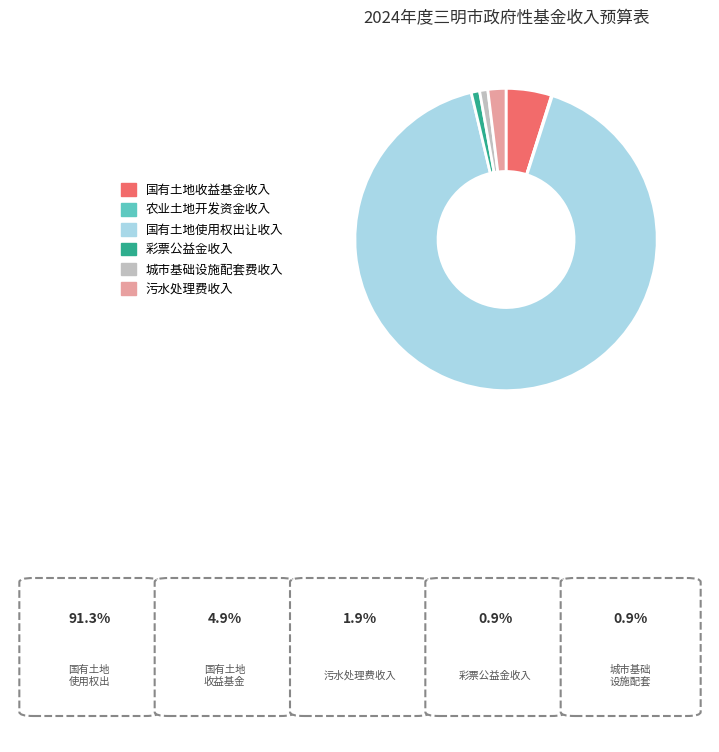

Between 国有土地使用权出让收入 and 彩票公益金收入, which is larger?

国有土地使用权出让收入